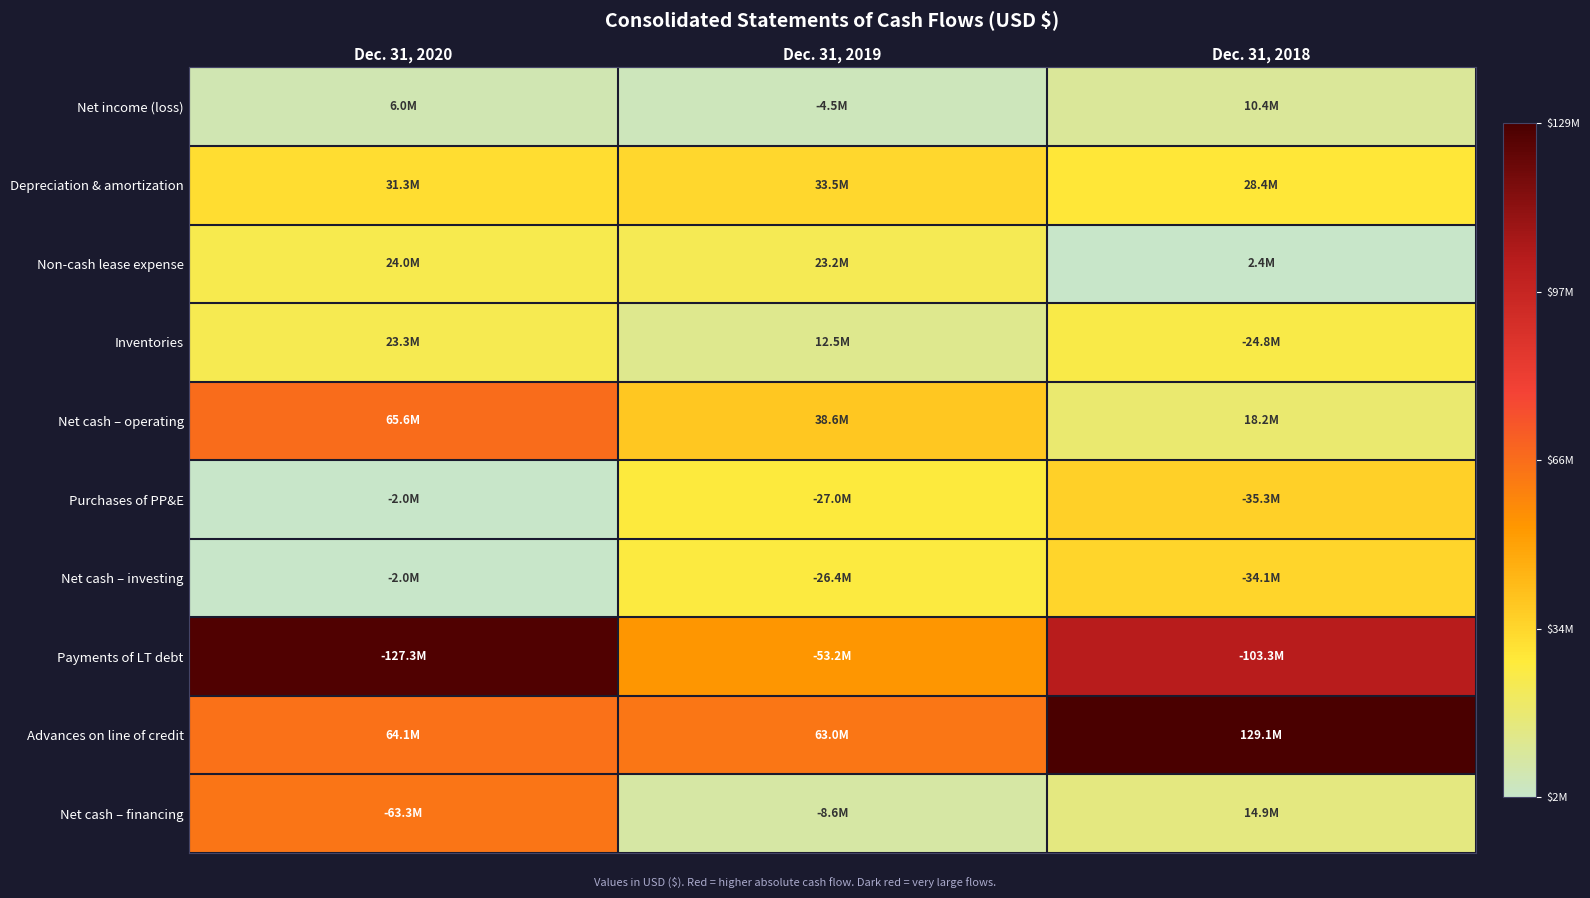

What is the maximum value shown in the chart?

129095000